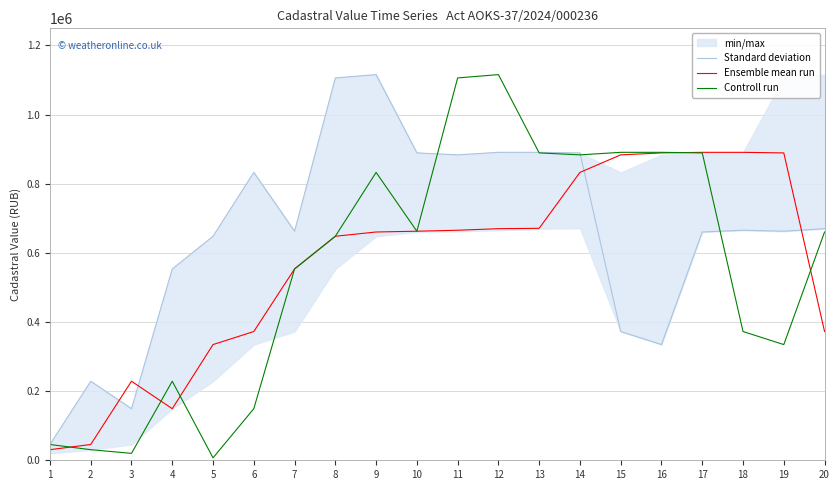

How many data points in Standard deviation are less than 665339?

10